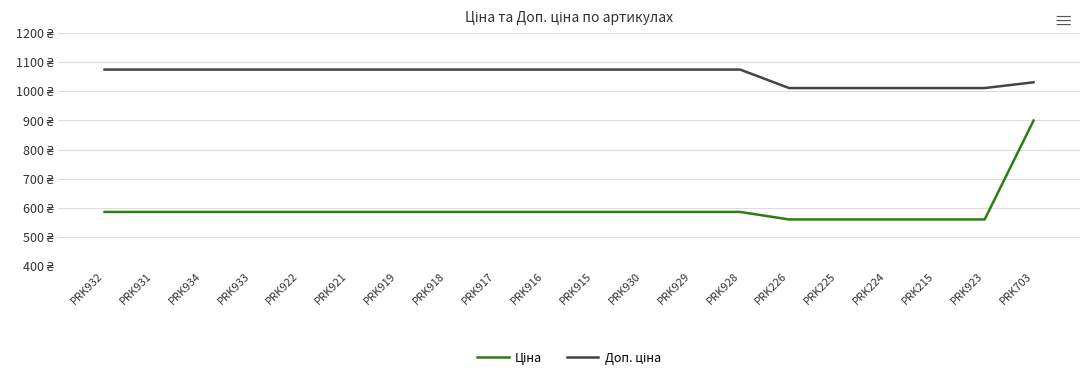

What is the total value across all series at PRK921?

1660.4